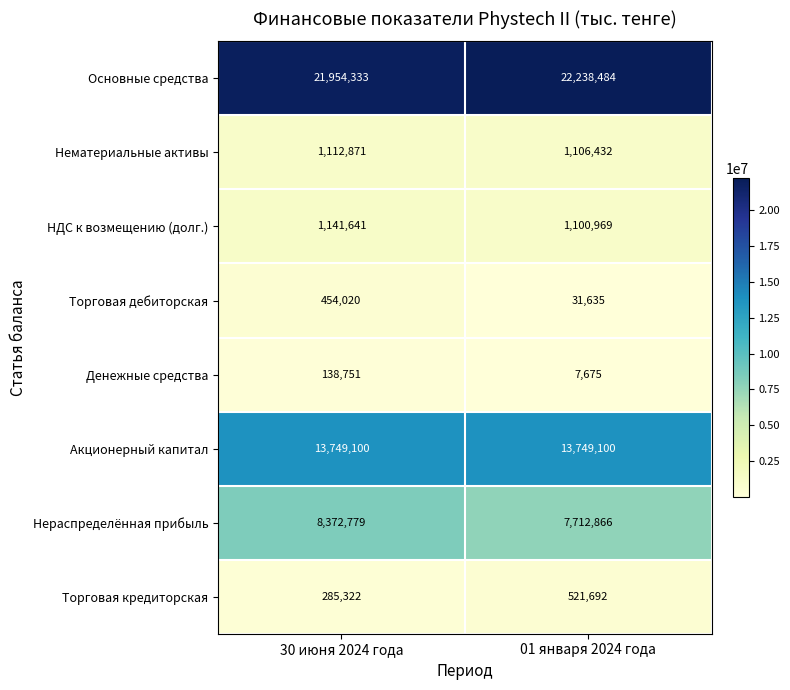

How many values in the Нераспределённая прибыль series are below 8372779?

1